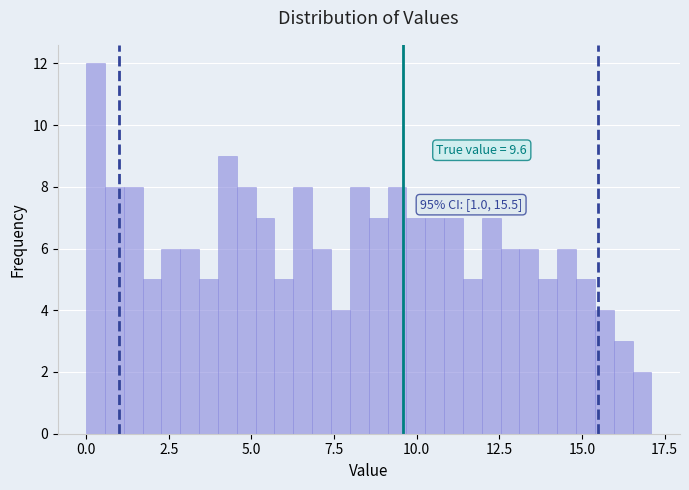

Read against the x-axis, roughly where is the centre of the tallest bar?

0.5